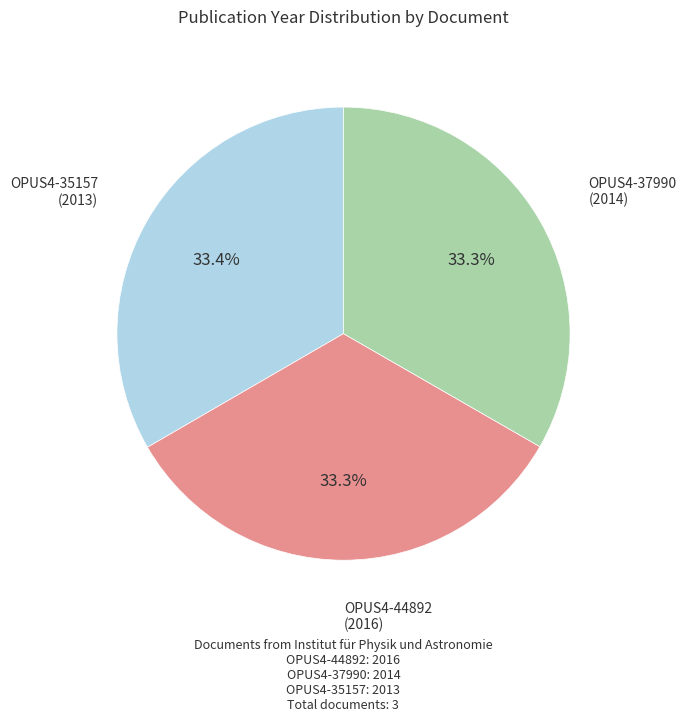

Is there a majority slice in this chart?

No